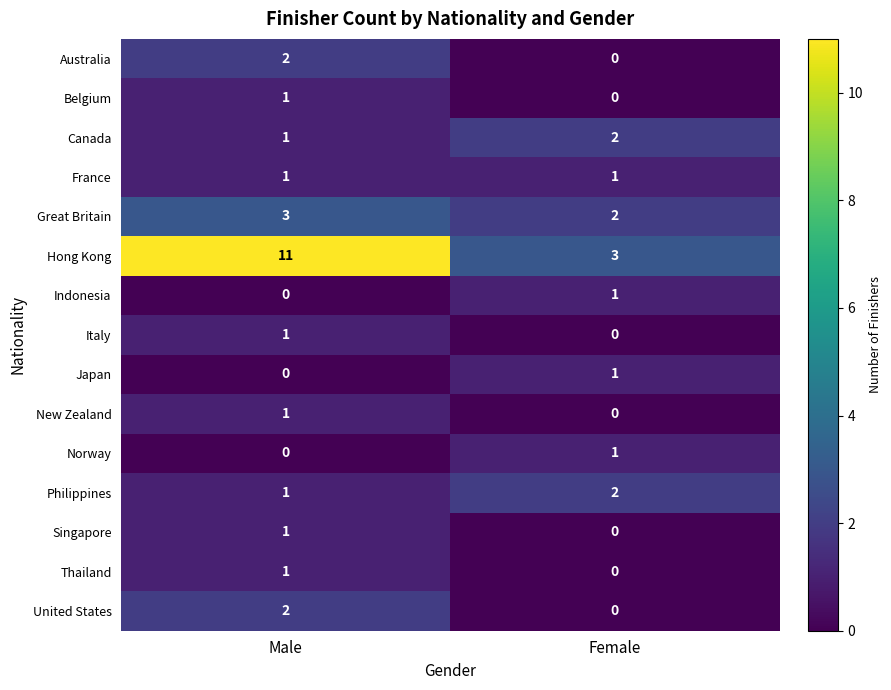

At how many categories does at least one series exceed 5?

1